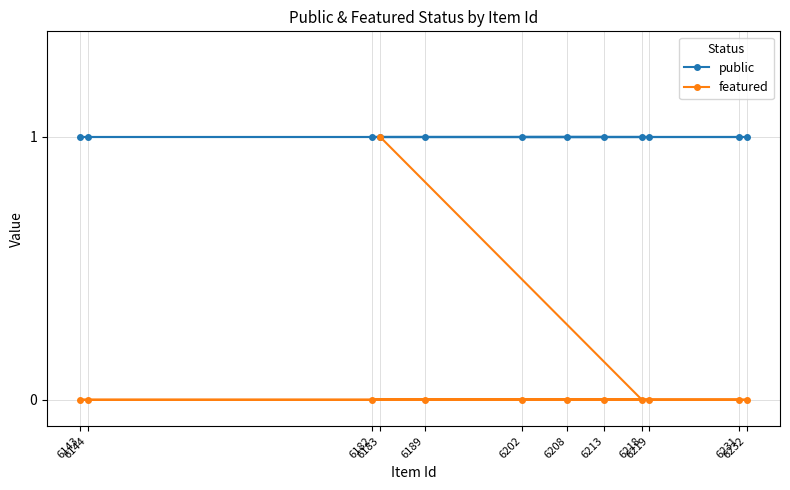

Rank the categories by public value from highest to lowest.

6183, 6218, 6143, 6144, 6189, 6213, 6202, 6208, 6232, 6182, 6219, 6231